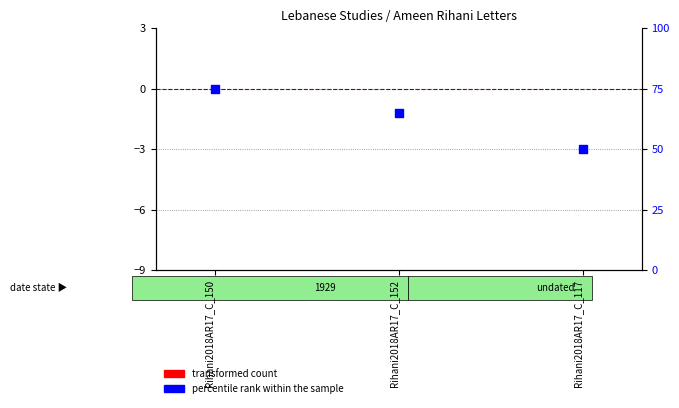

Which series has the largest total across all categories?

percentile rank within the sample